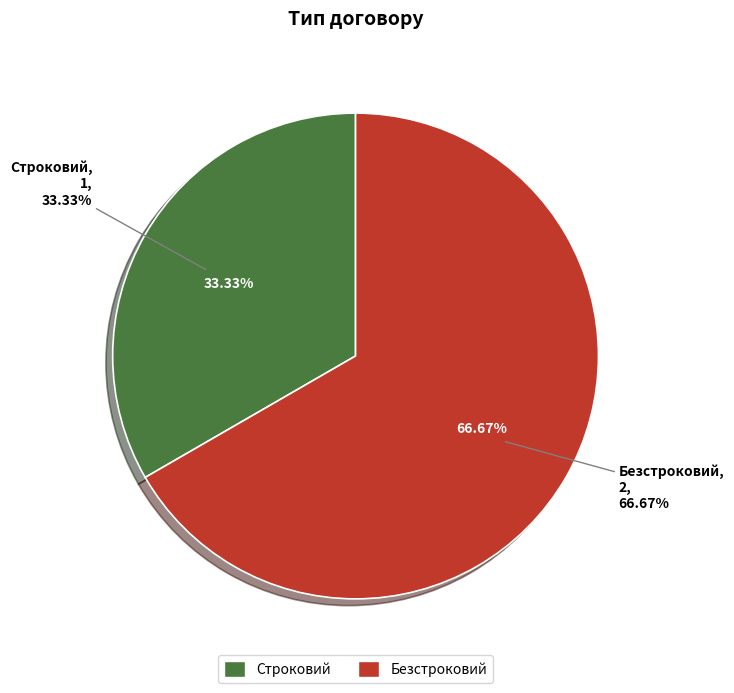

To the nearest percent, what portion does Безстроковий represent?

67%